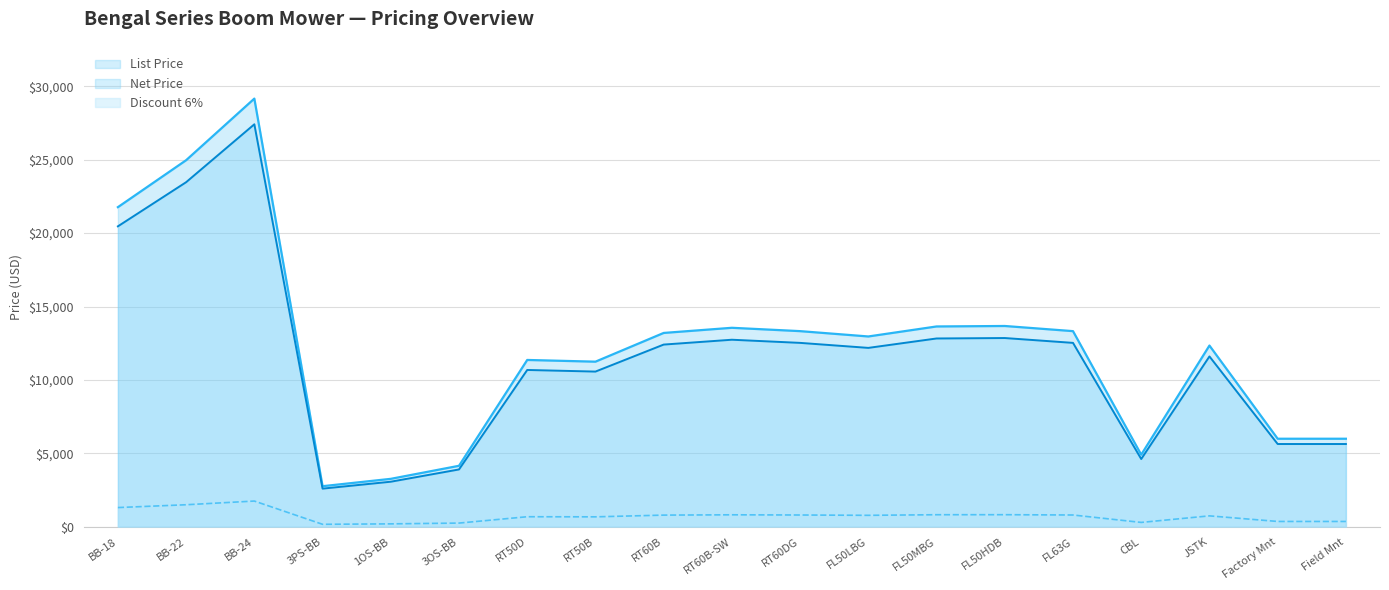

Between FL50HDB and Factory Mnt, which series saw the biggest shift?

List Price